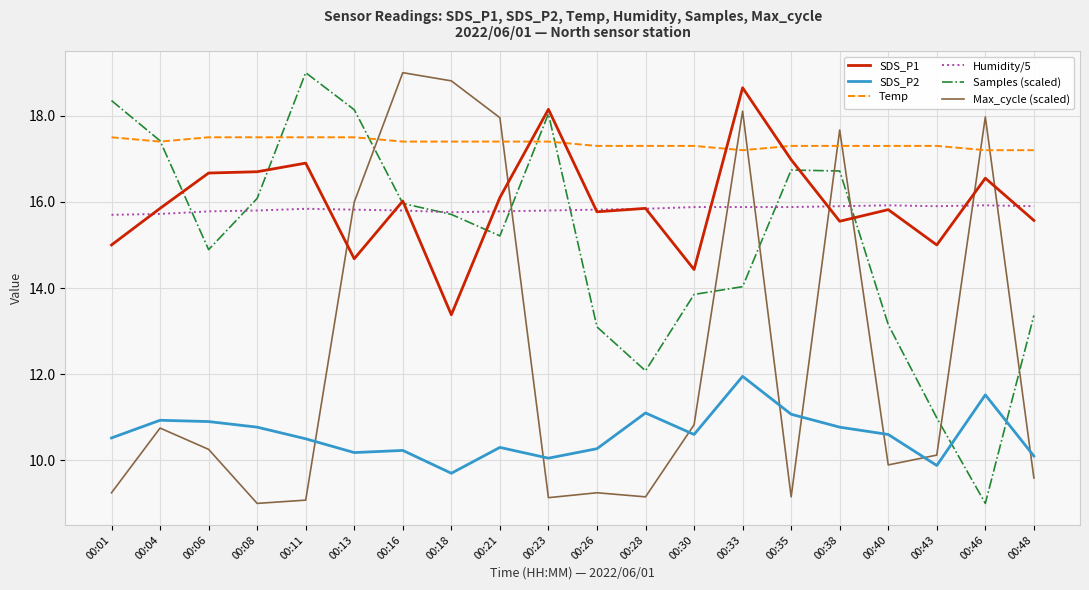

Is it true that SDS_P1 equals 16.9 at 00:11?

True